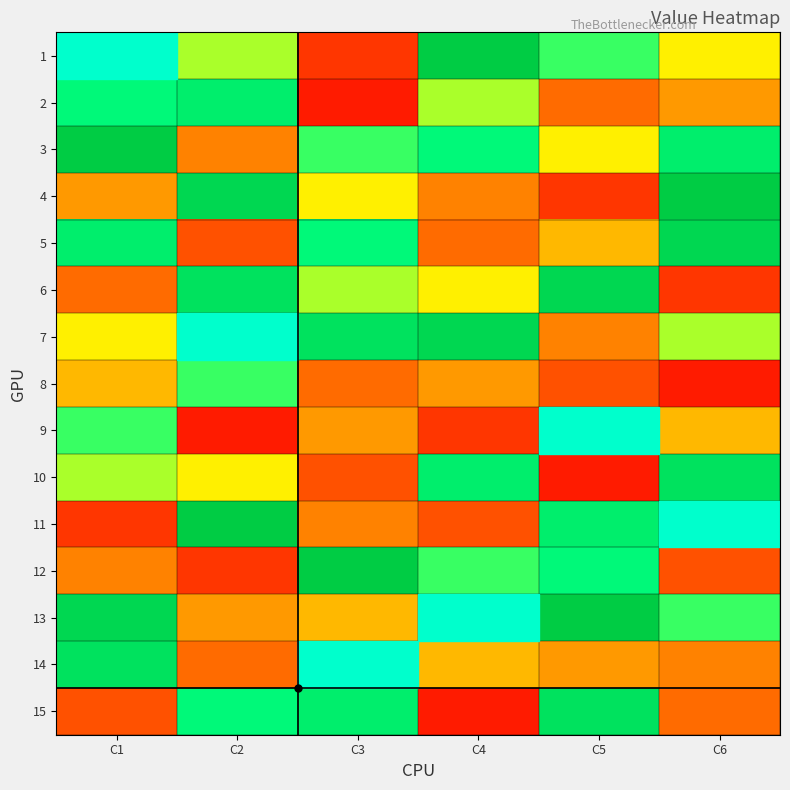

What is the average value of the 12 series?

7.7